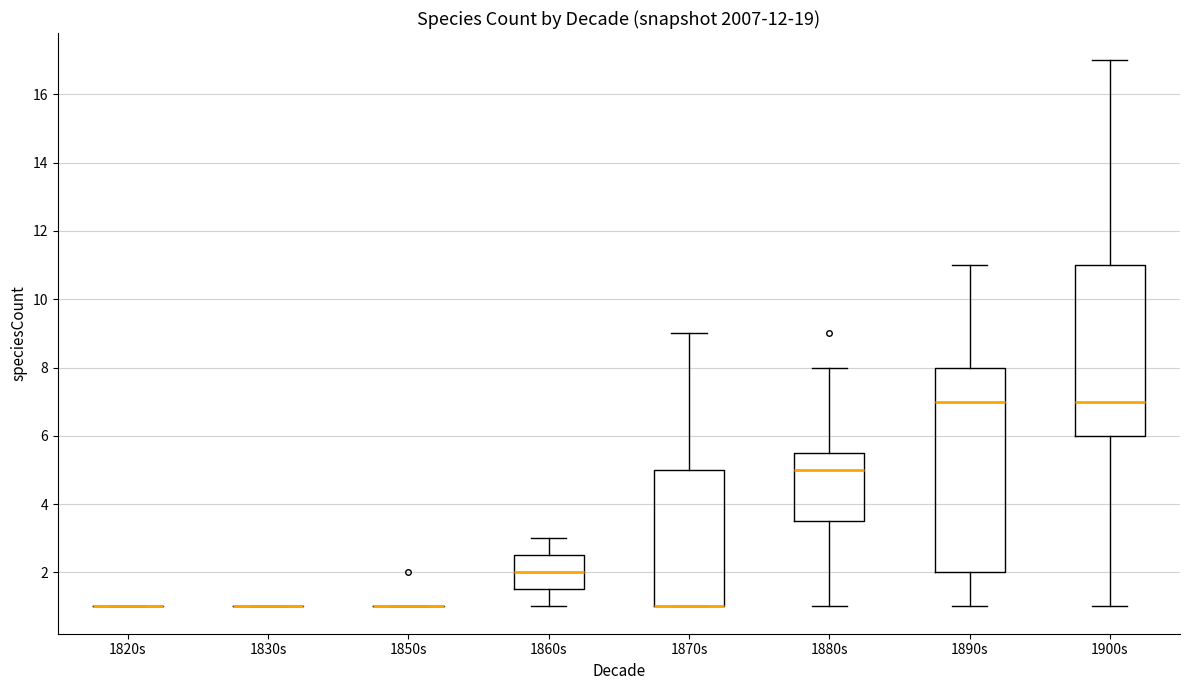

Reading left to right, transcribe this box plot: for each box, give where its median line is, the range the box spans, and where its two whiskers end, as read against the y-axis. The values are not printed on the chart, so give them approximately, as read against the axis.

1820s: box collapsed to a line at 1.0, whiskers 1.0 to 1.0
1830s: box collapsed to a line at 1.0, whiskers 1.0 to 1.0
1850s: box collapsed to a line at 1.0, whiskers 1.0 to 1.0
1860s: median 2.0, box 1.6 to 2.6, whiskers 1.0 to 3.0
1870s: median 1.0 (drawn on the box's lower edge), box 1.0 to 5.0, whiskers 1.0 to 9.0
1880s: median 5.0, box 3.6 to 5.6, whiskers 1.0 to 8.0
1890s: median 7.0, box 2.0 to 8.0, whiskers 1.0 to 11.0
1900s: median 7.0, box 6.0 to 11.0, whiskers 1.0 to 17.0